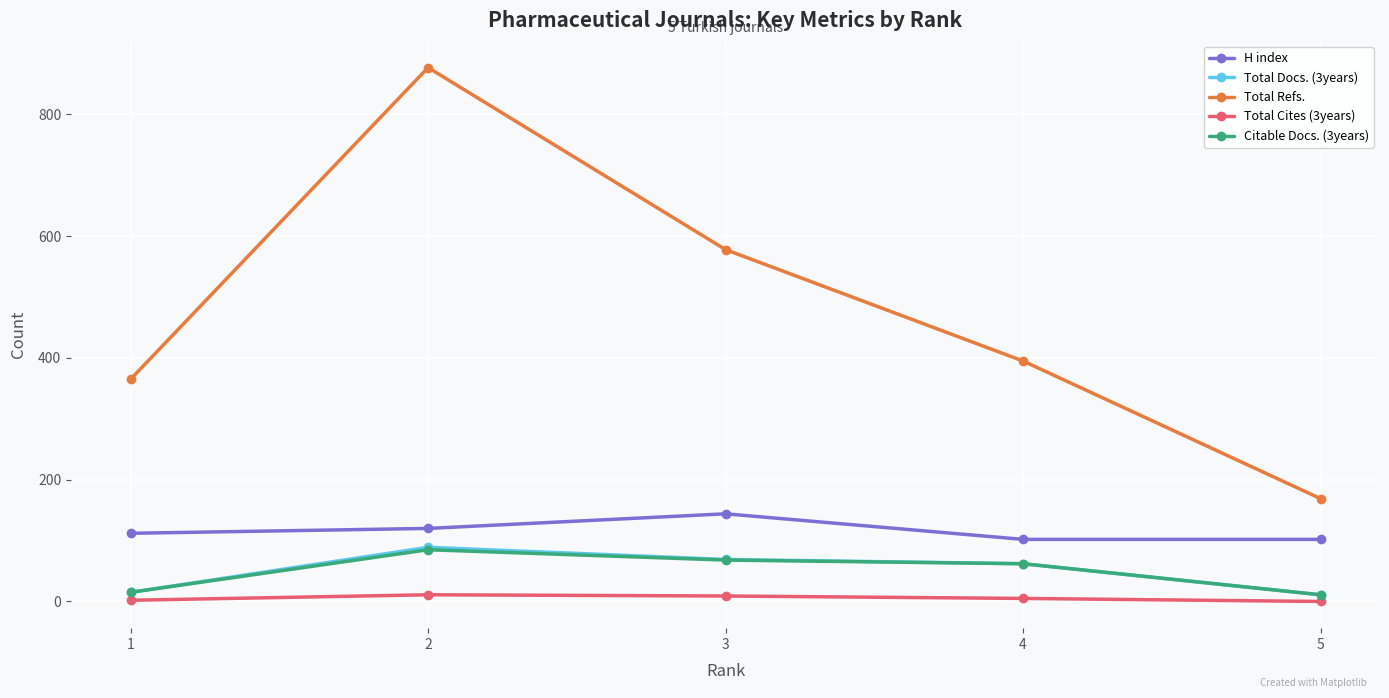

What is the spread (max minus min) of values at 1?

363